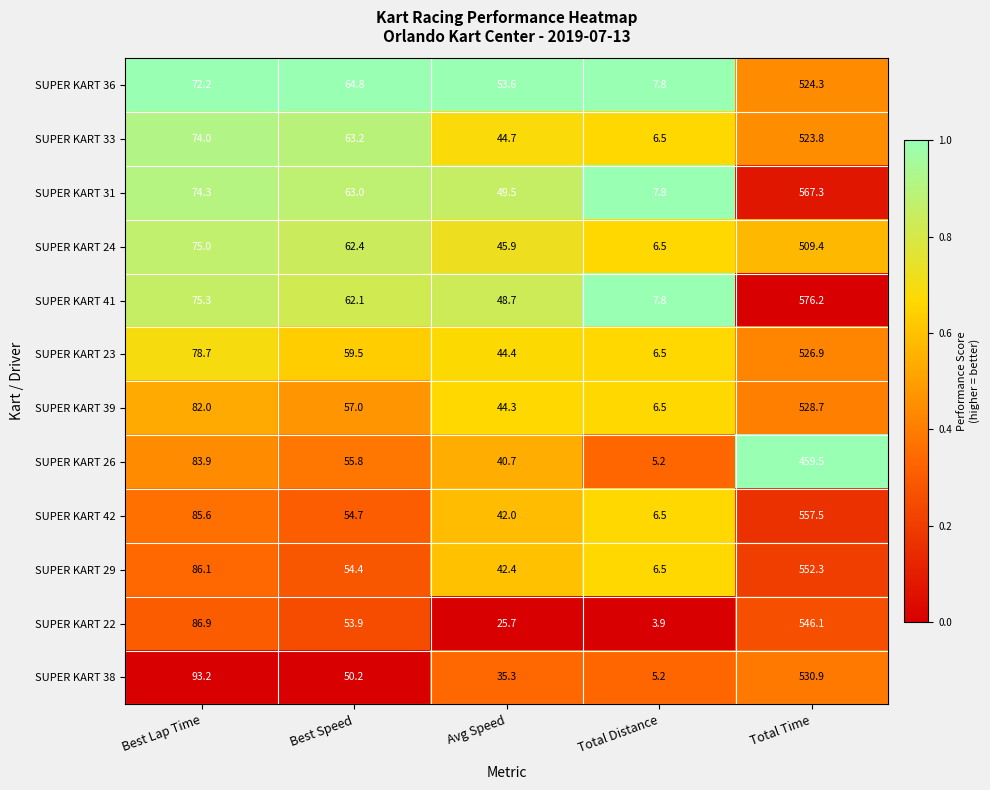

What is the sum of all SUPER KART 26 values?

645.1